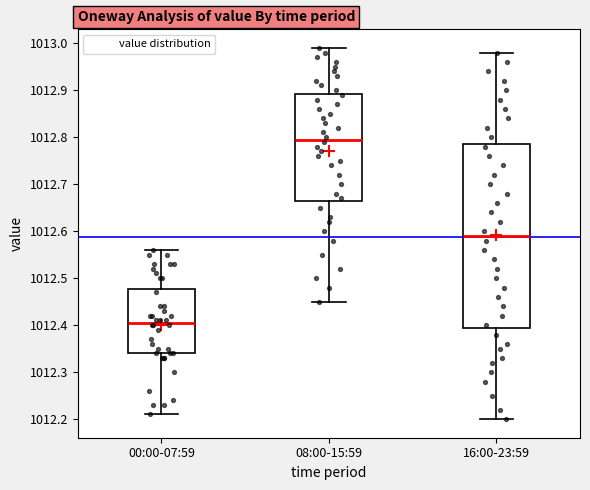

Where does the median line of the box for 00:00-07:59 sit on the y-axis? The values are not printed on the chart, so give them approximately, as read against the axis.

1012.41